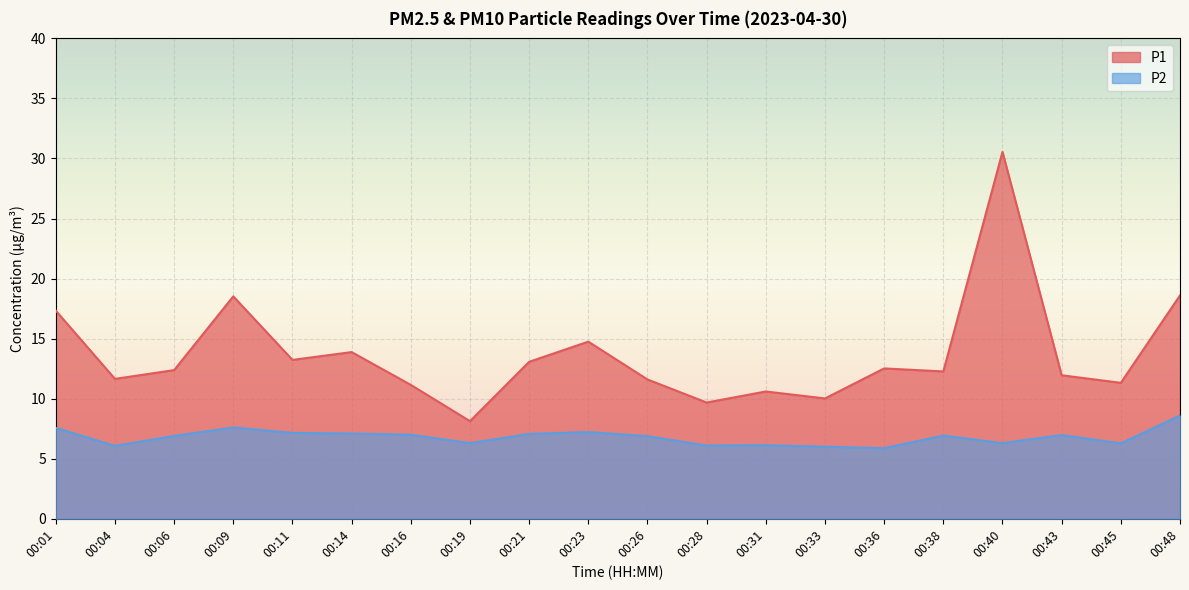

What is the sum of the P1 values at 00:04 and 00:36?

24.2